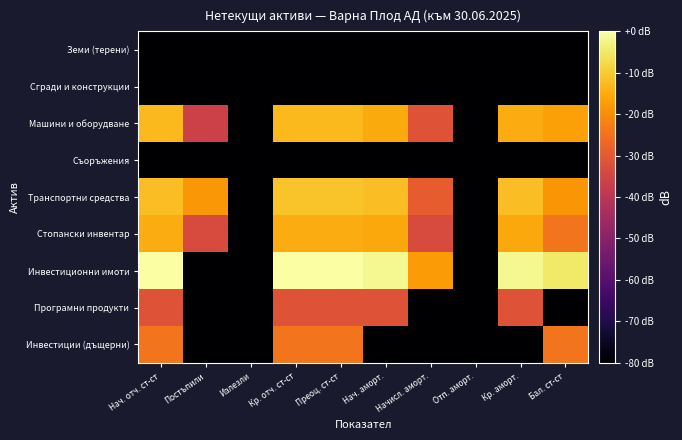

Rank the series by their maximum value, from lowest to highest.

Земи (терени), Сгради и конструкции, Съоръжения, Програмни продукти, Инвестиции (дъщерни), Стопански инвентар, Машини и оборудване, Транспортни средства, Инвестиционни имоти